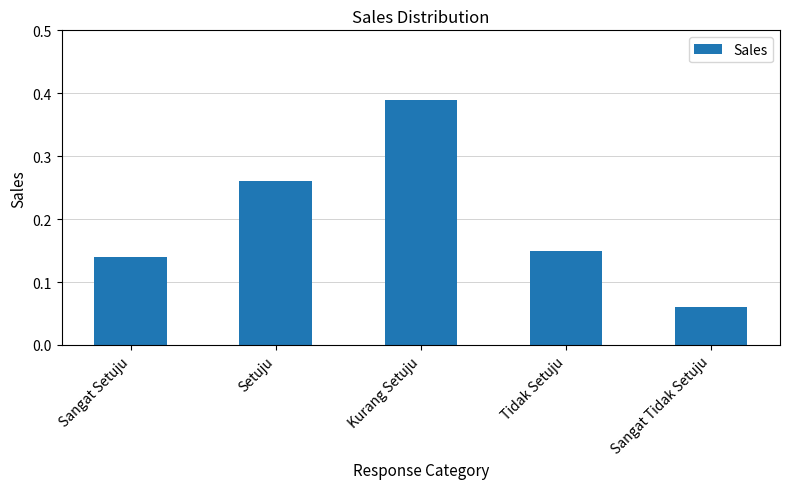

What is the sum of the values at Sangat Tidak Setuju and Kurang Setuju?

0.5